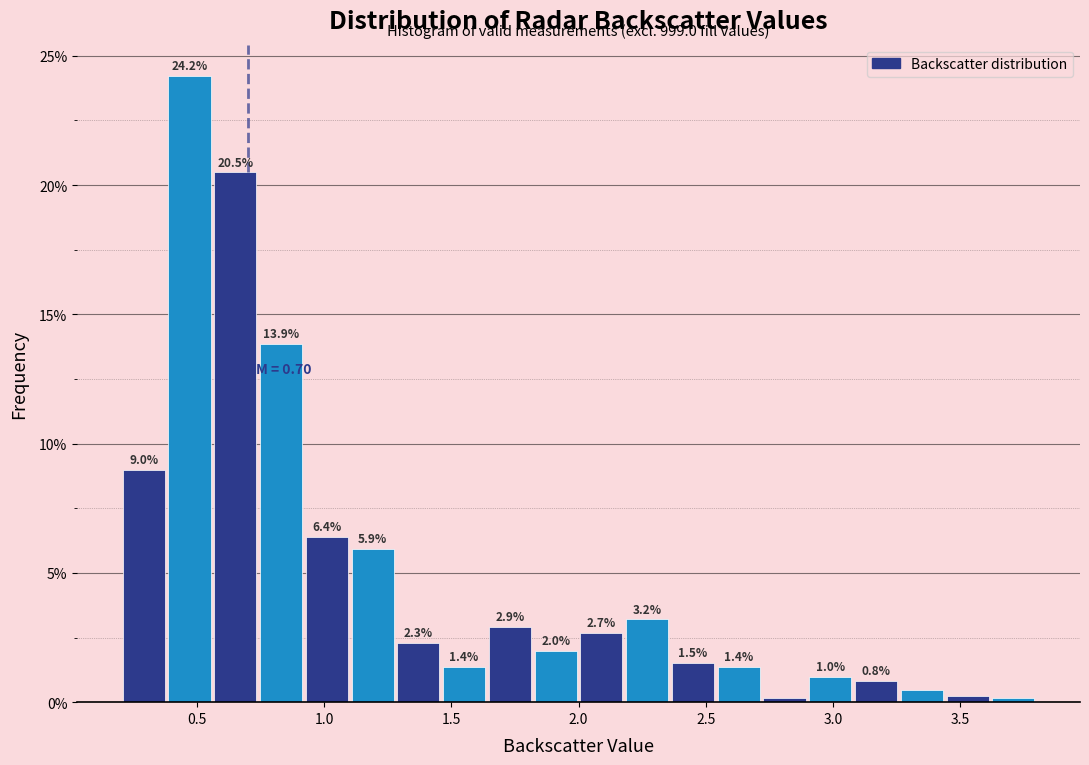

Around what value on the x-axis is the tallest bar? Give the approximate position of its centre, as read against the axis.

0.45